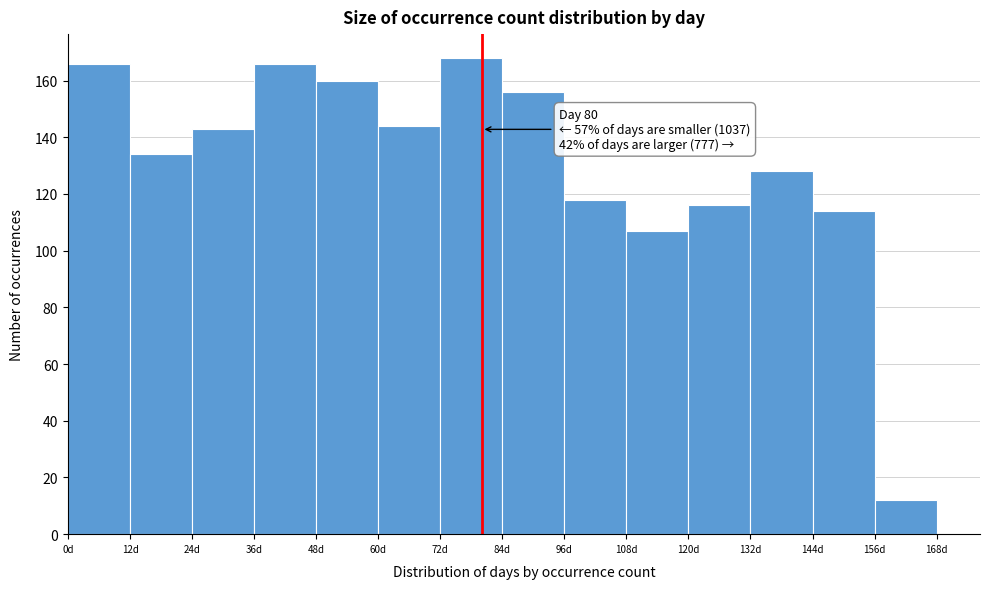

Which range on the x-axis has the tallest bar?

72 to 84